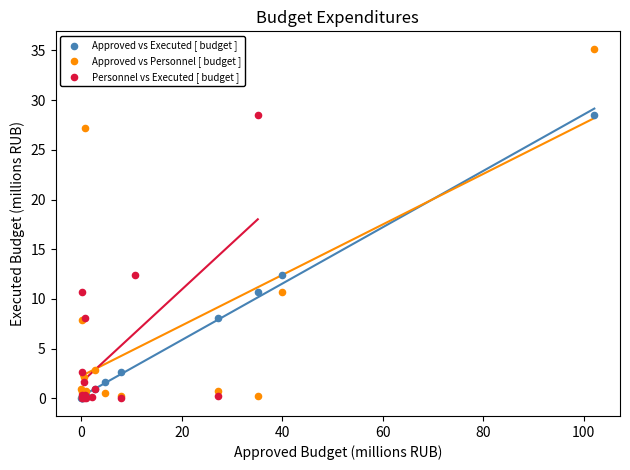

Which series reaches the maximum Y coordinate?

Approved vs Personnel [ budget ]